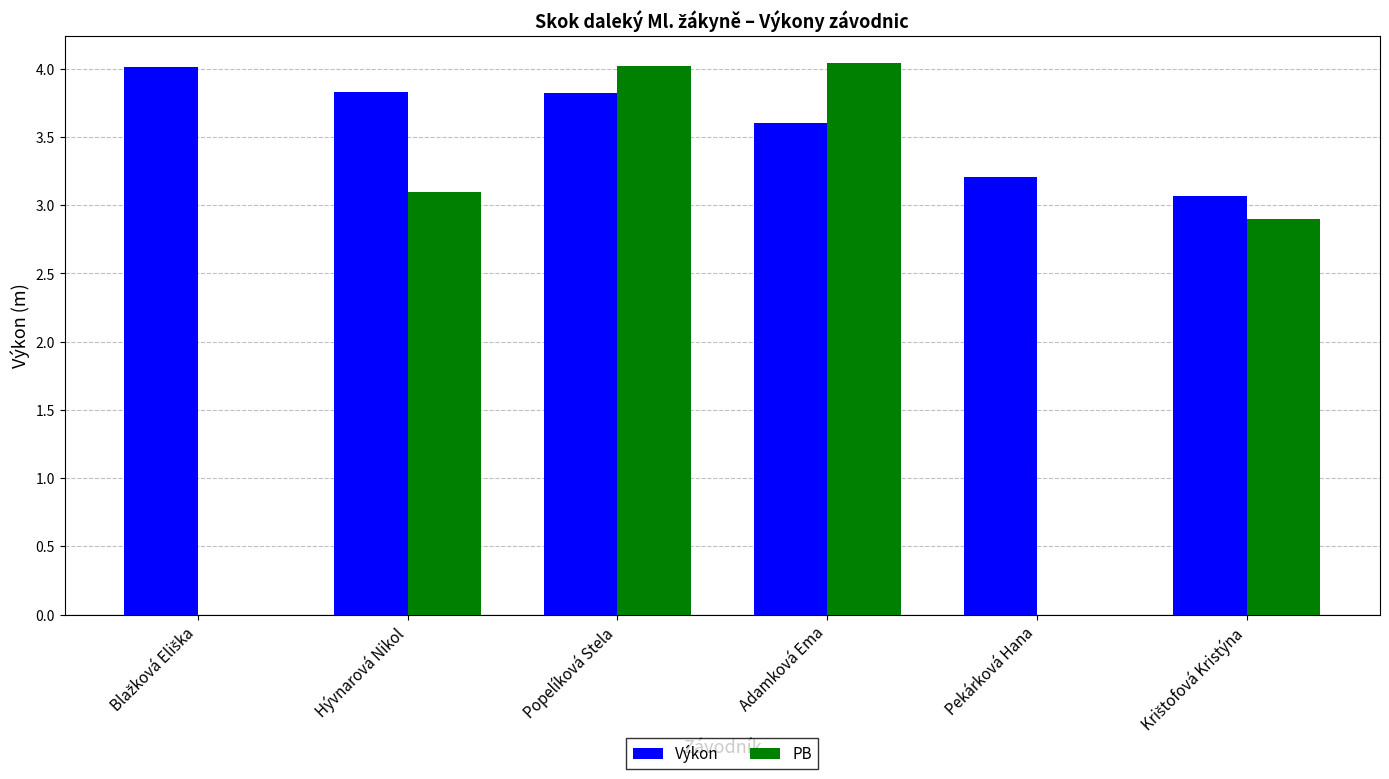

What value does the Výkon series have at Blažková Eliška?

4.0